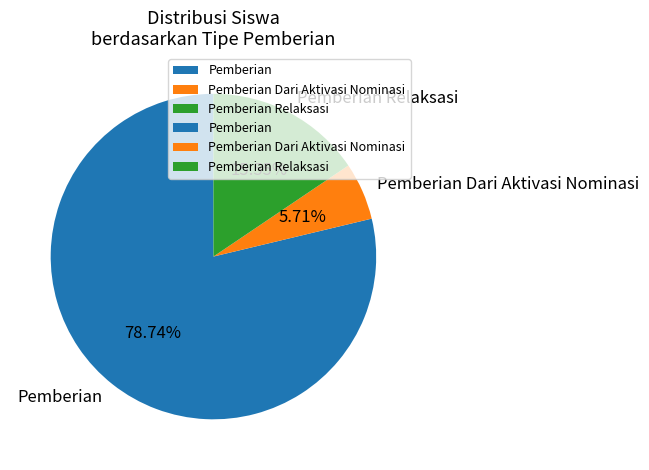

Combined, do Pemberian and Pemberian Relaksasi account for over 50%?

Yes